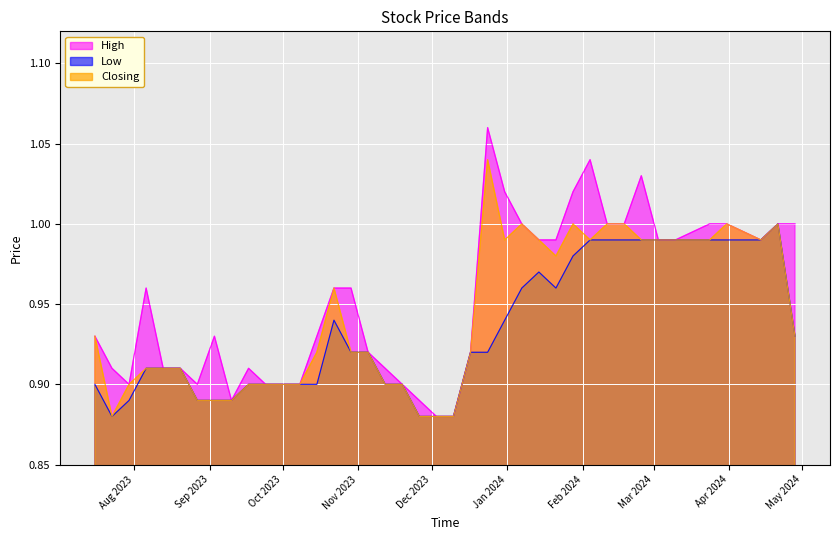

The Low series shows 1.4 at 13. True or false?

False